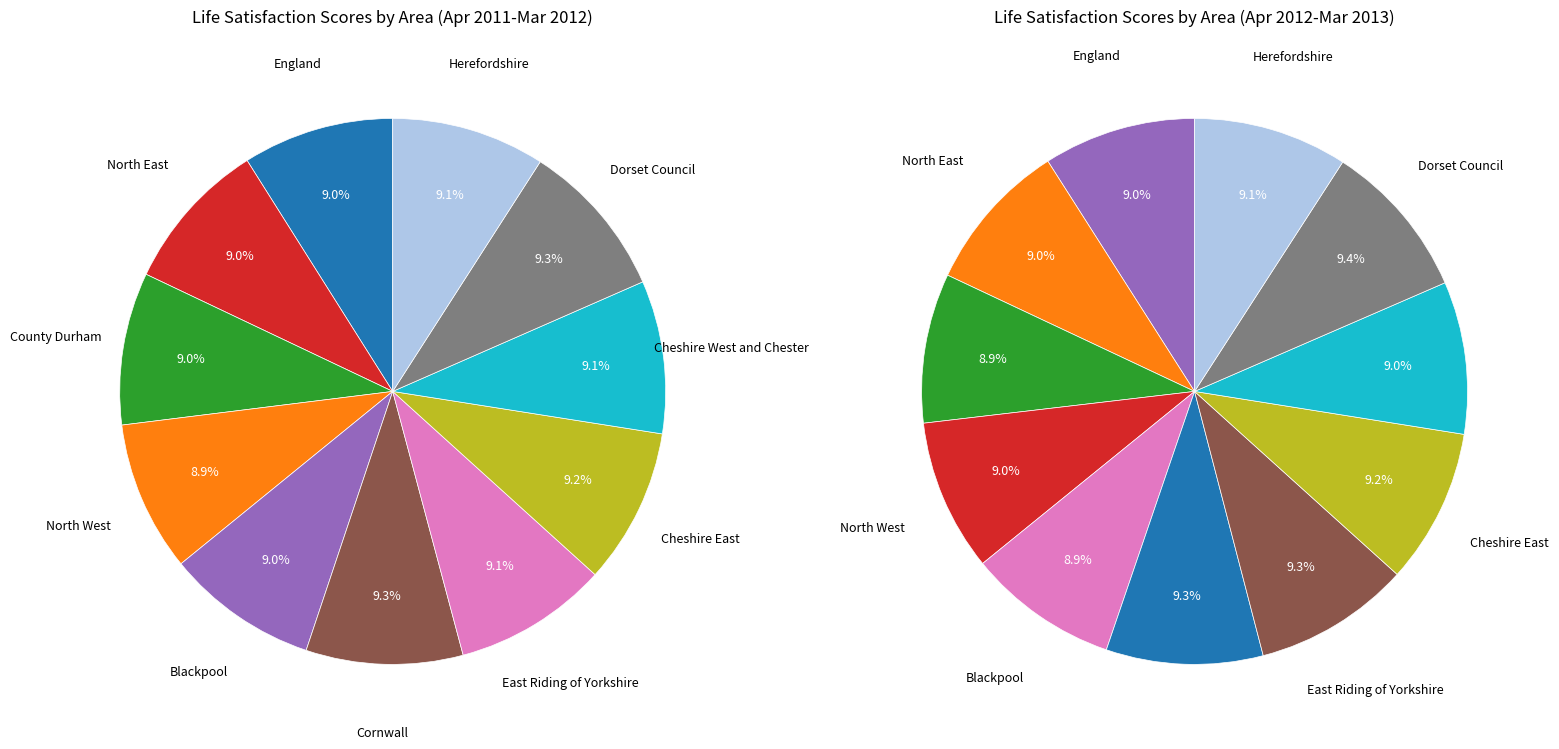

Rank the categories by value from highest to lowest.

Dorset Council, Cornwall, Cheshire East, East Riding of Yorkshire, Herefordshire, Cheshire West and Chester, County Durham, North East, Blackpool, England, North West